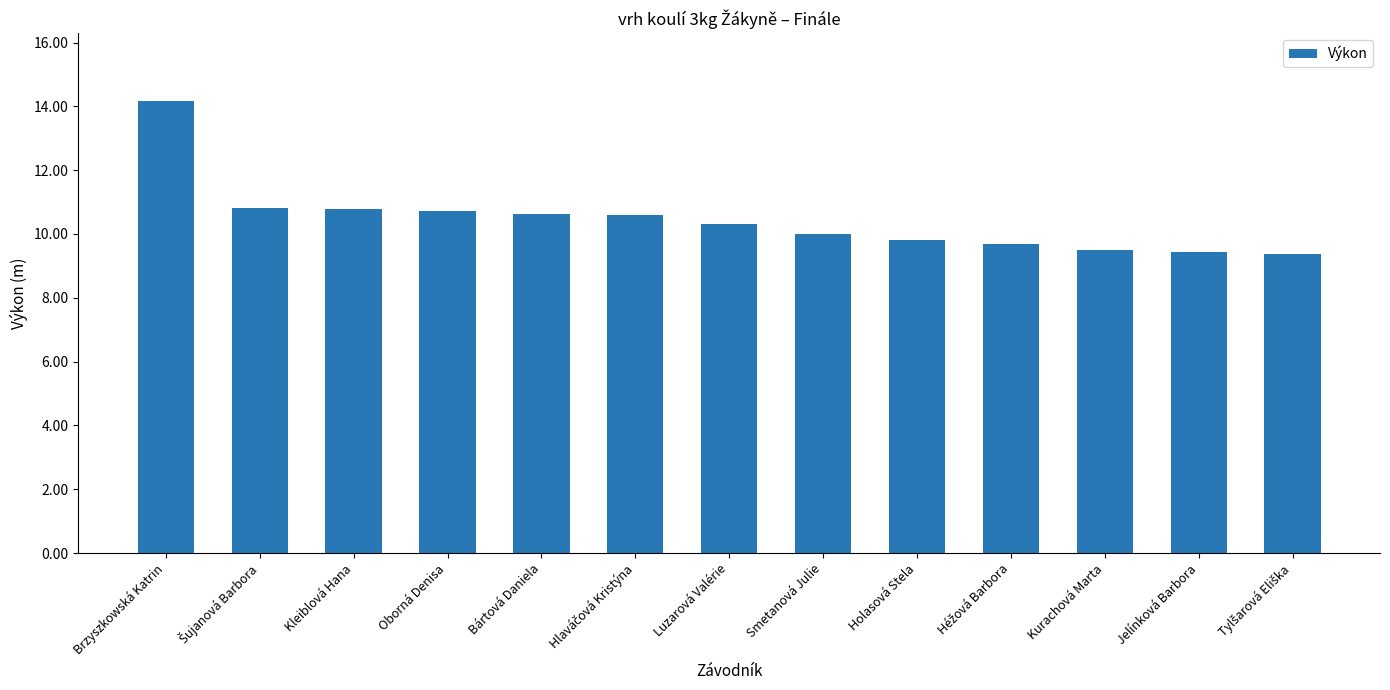

Are the bars horizontal?

No